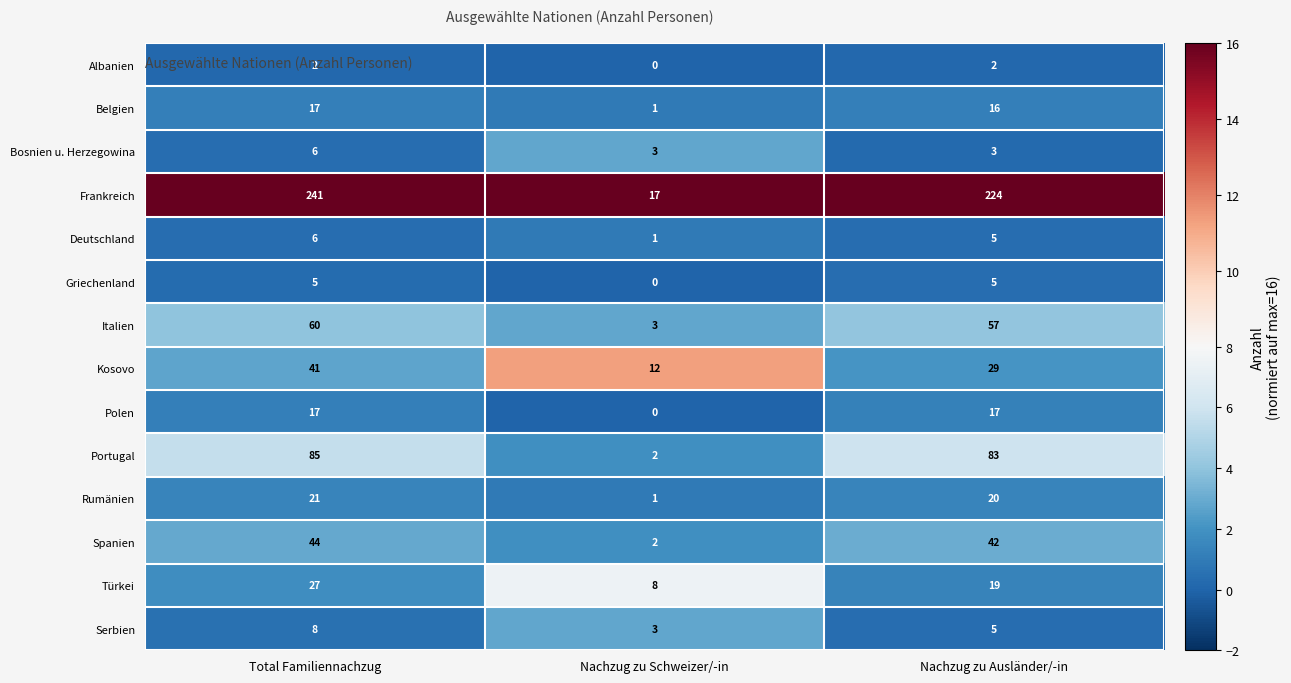

Read the Rumänien value at Total Familiennachzug.

21